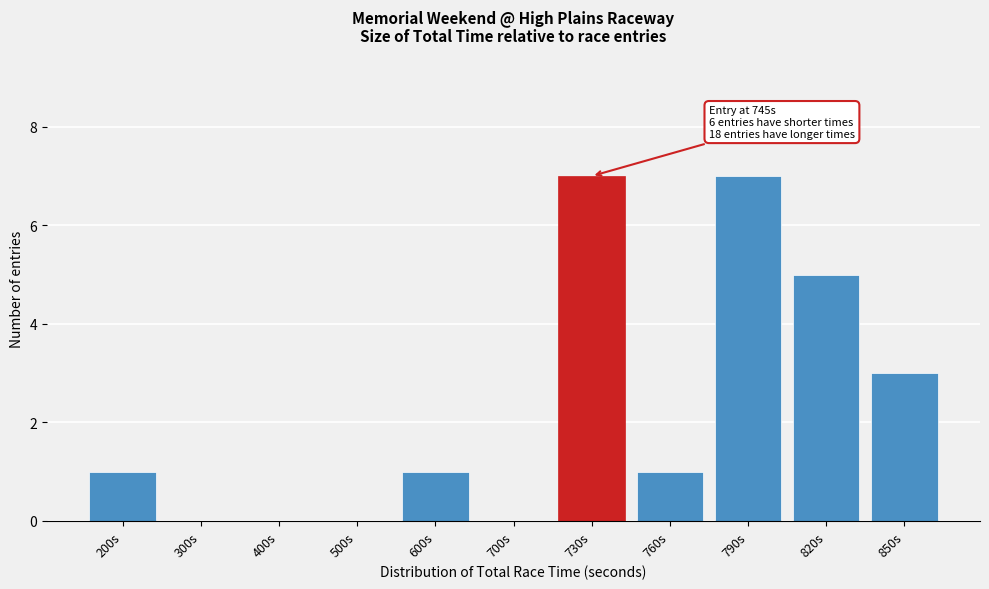

Reading left to right, extract all data points from this chart.

200s=1	300s=0	400s=0	500s=0	600s=1	700s=0	730s=7	760s=1	790s=7	820s=5	850s=3